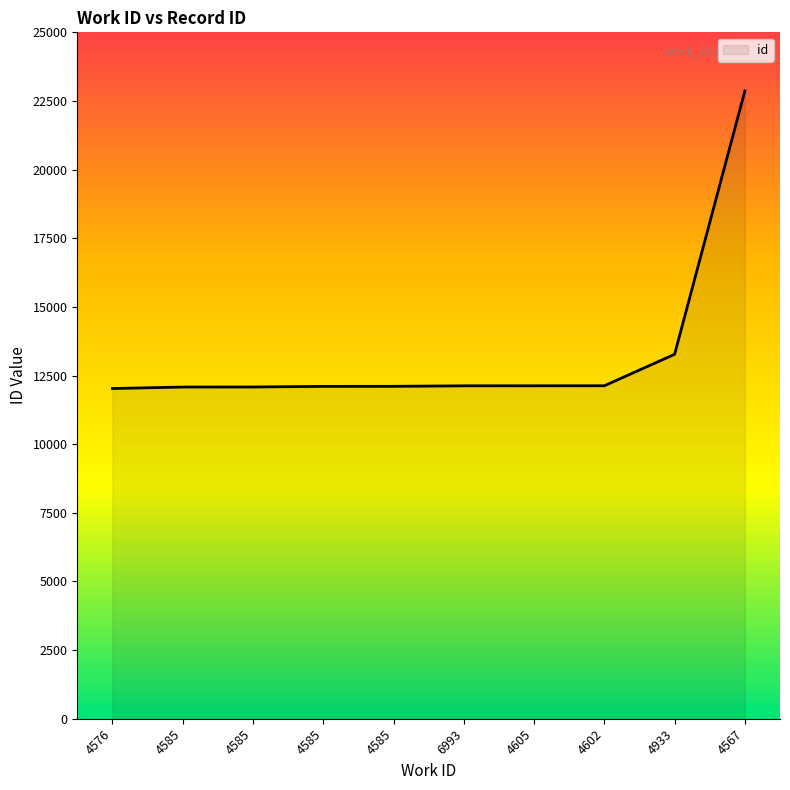

What value does the data have at 4605, to the nearest 100?

12100